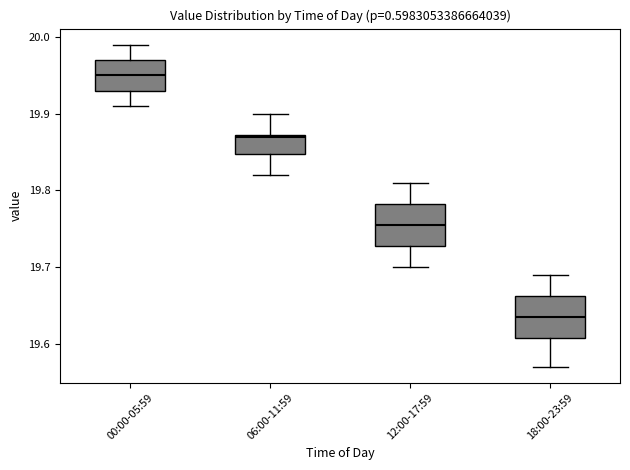

Which box has the highest median line?

00:00-05:59